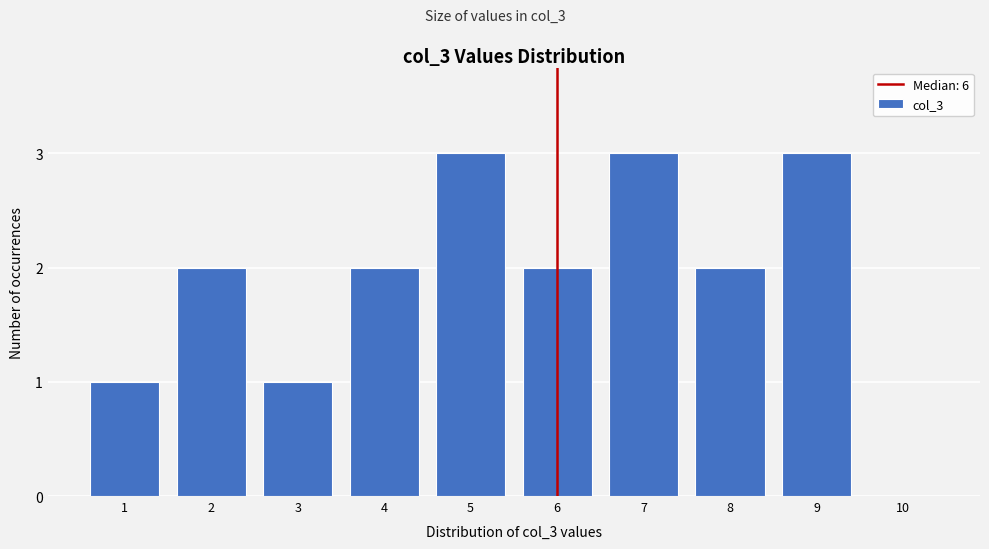

Reading right to left, extract all data points from this chart.

10=0	9=3	8=2	7=3	6=2	5=3	4=2	3=1	2=2	1=1